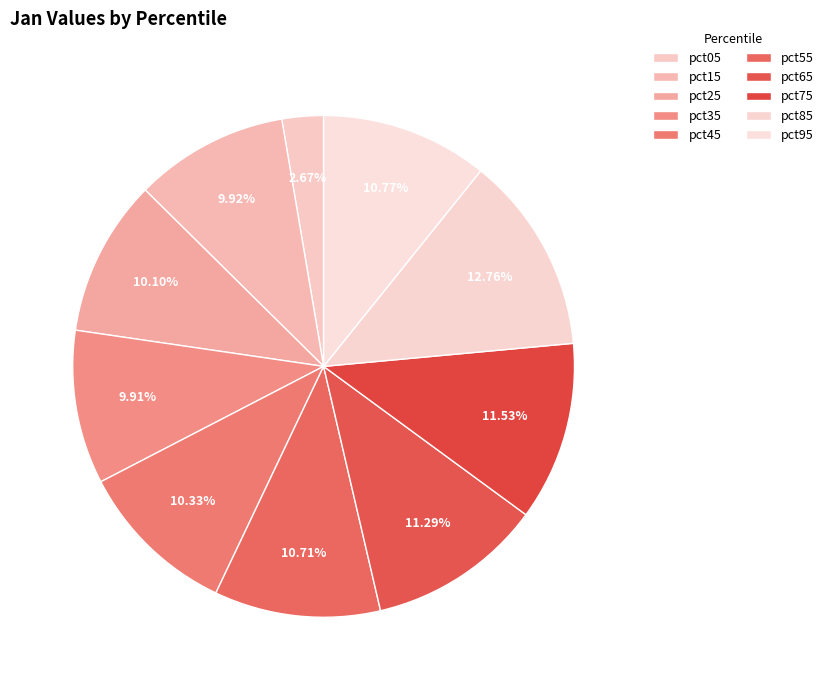

What percentage is the pct05 slice, to the nearest percent?

3%